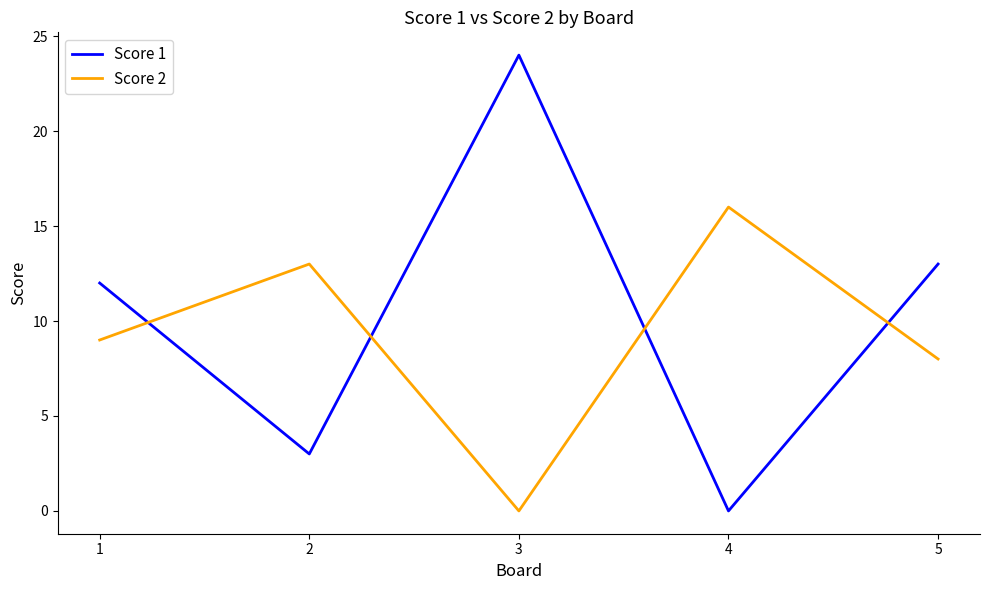

True or false: Score 1 and Score 2 cross at least once.

True